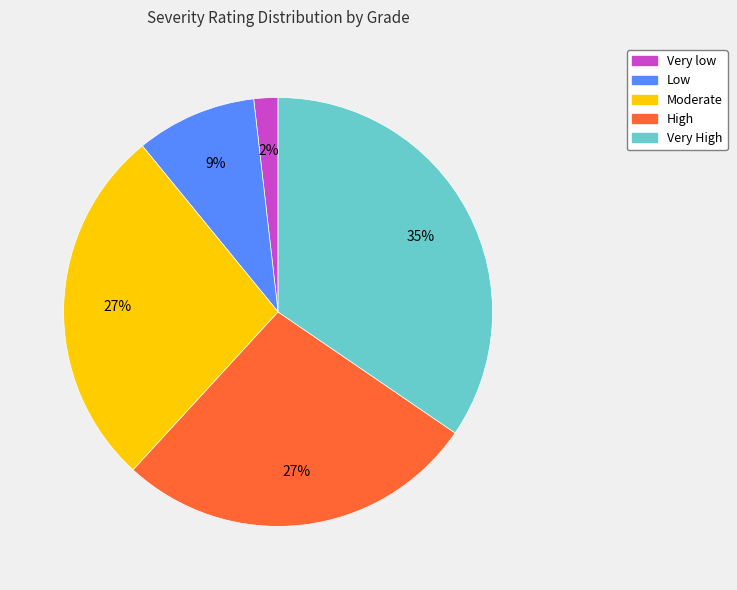

Is there any slice that represents more than half of the pie?

No